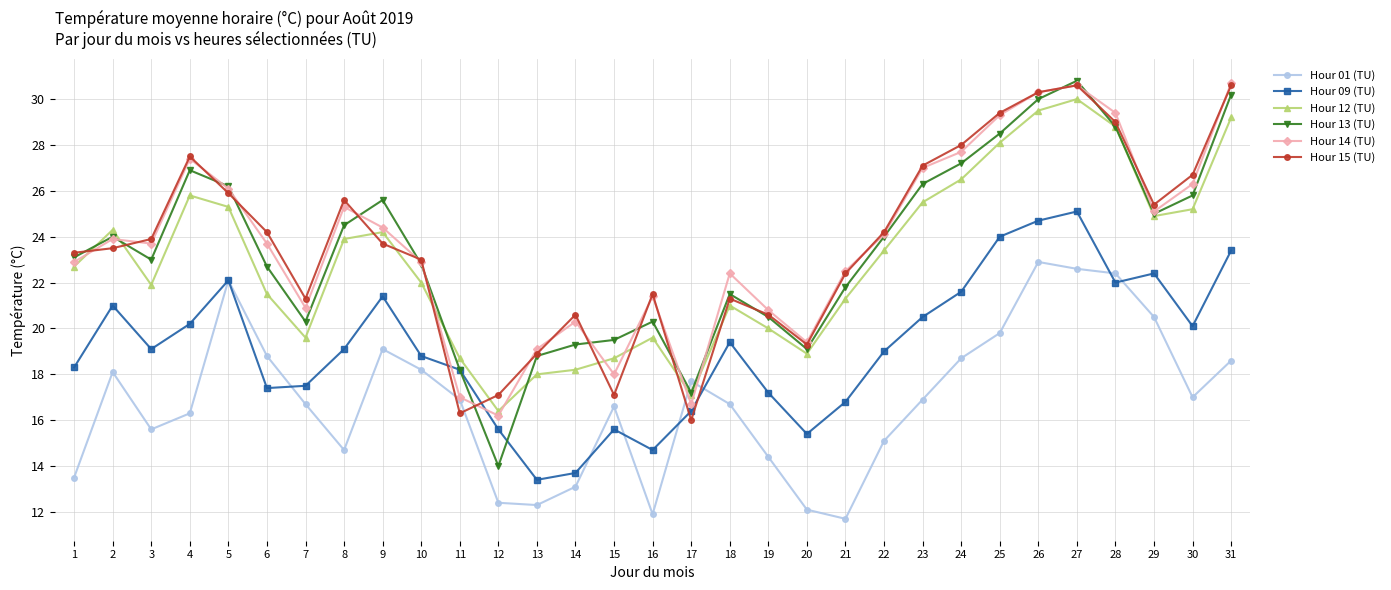

Where is the first local minimum for Hour 14 (TU)?

3